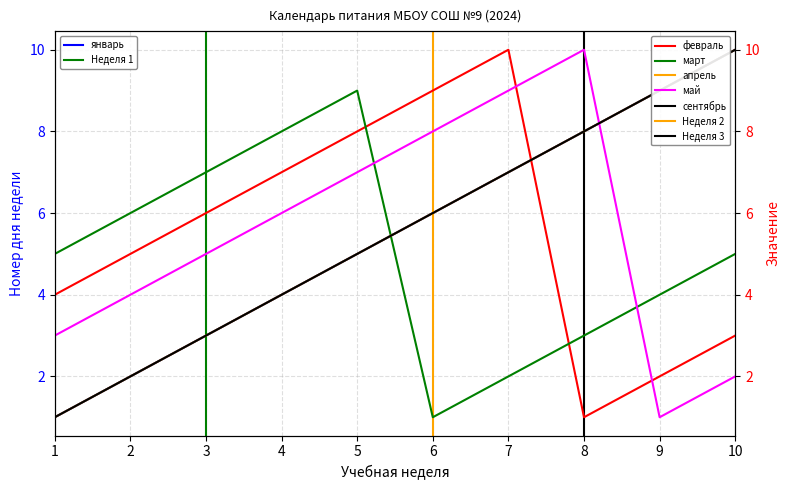

Is the value of сентябрь at 3 greater than the value of март at 7?

Yes